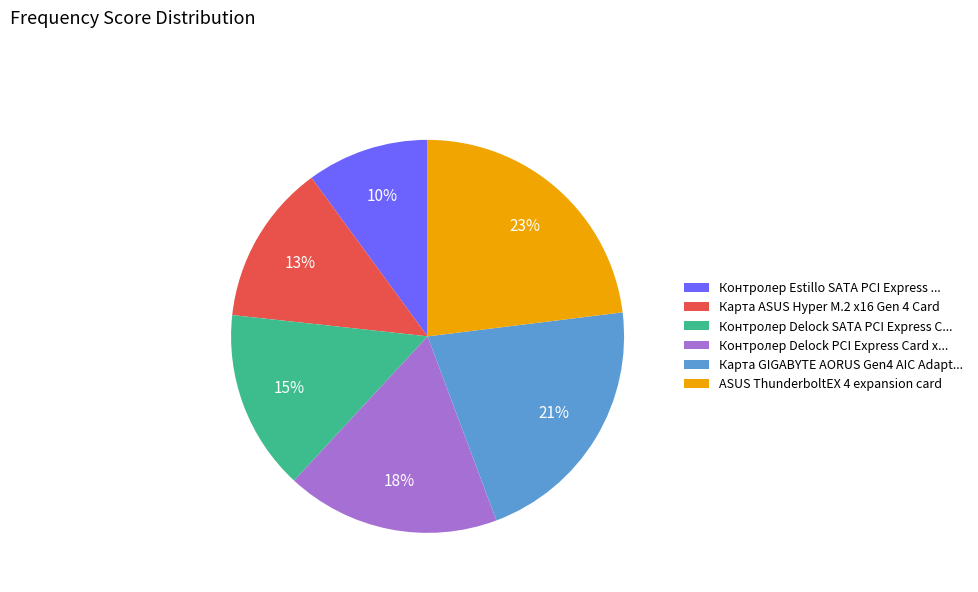

To the nearest percent, what portion does Карта GIGABYTE AORUS Gen4 AIC Adapt... represent?

21%